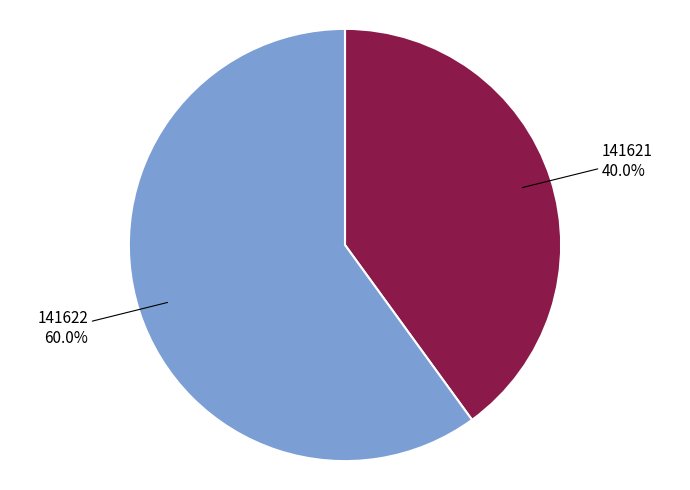

Does any single category account for the majority?

Yes